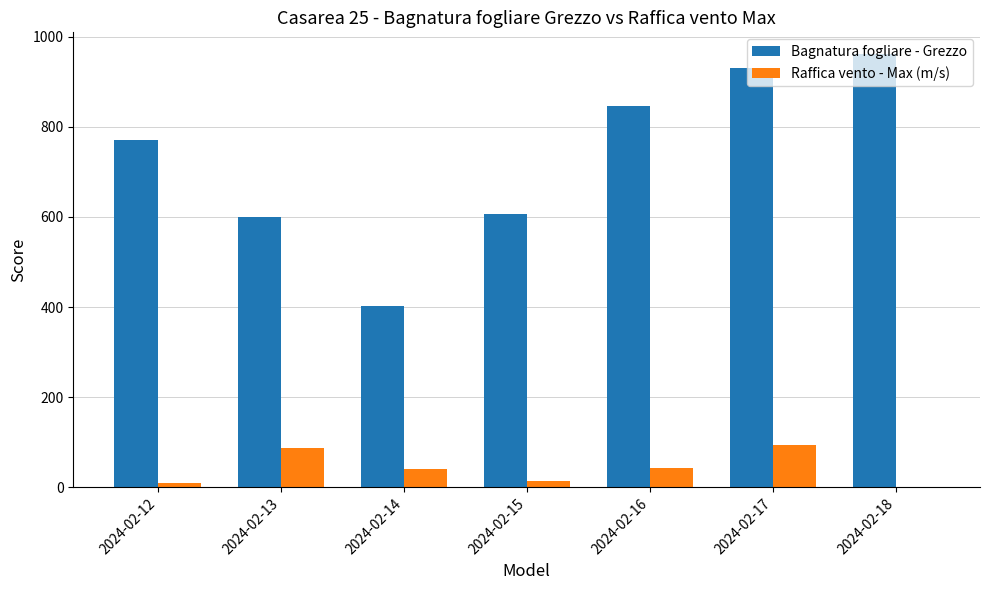

Which series changed the most between 2024-02-12 and 2024-02-13?

Bagnatura fogliare - Grezzo